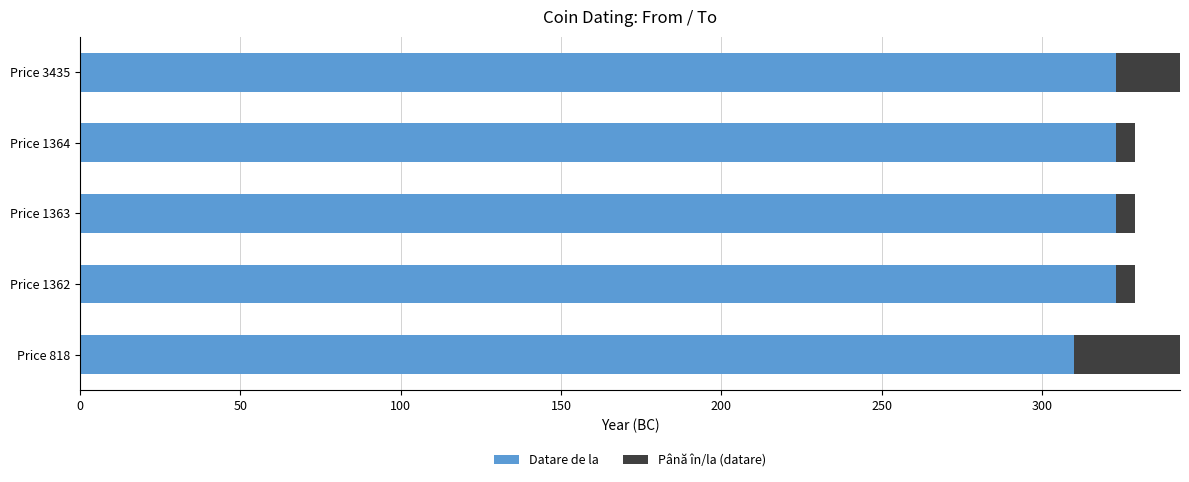

At which label does Datare de la reach its minimum?

Price 818